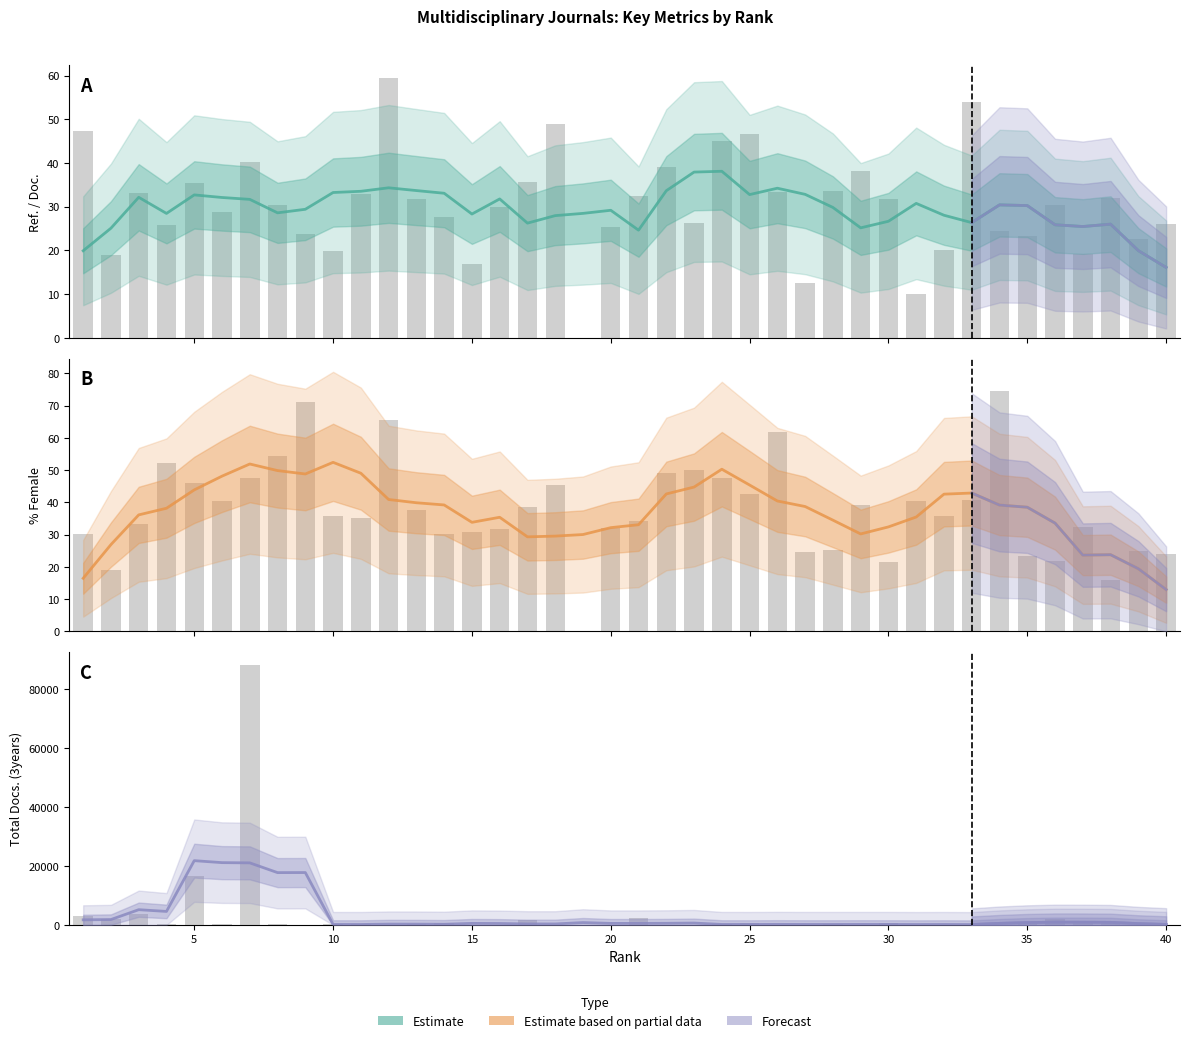

How many data points in Total Docs. (3years) are less than 533?

20